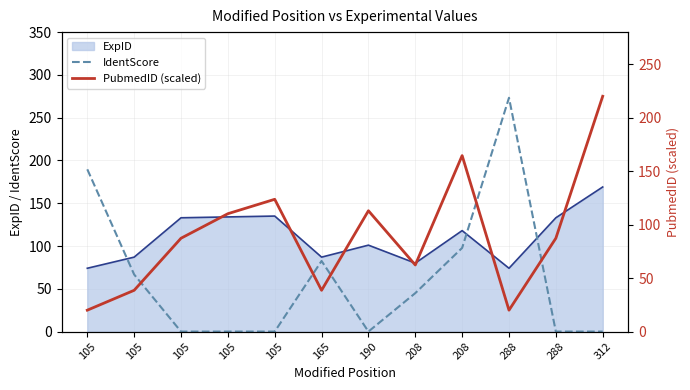

The PubmedID (scaled) series shows 357.2 at 312. True or false?

False